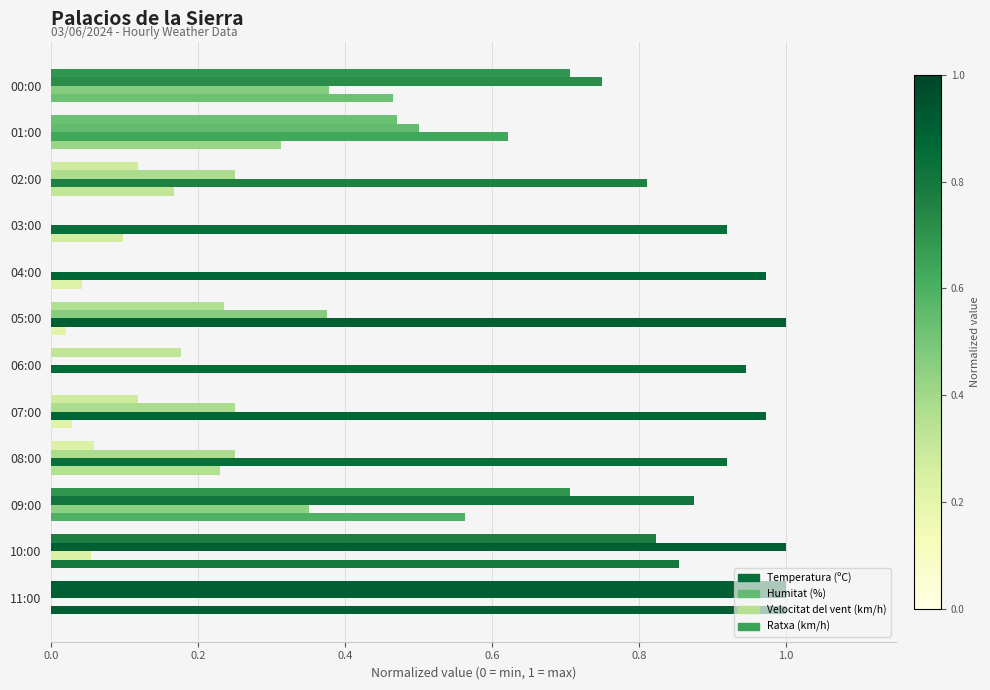

What is the difference between the maximum and minimum values in the Humitat (%) series?

1.0